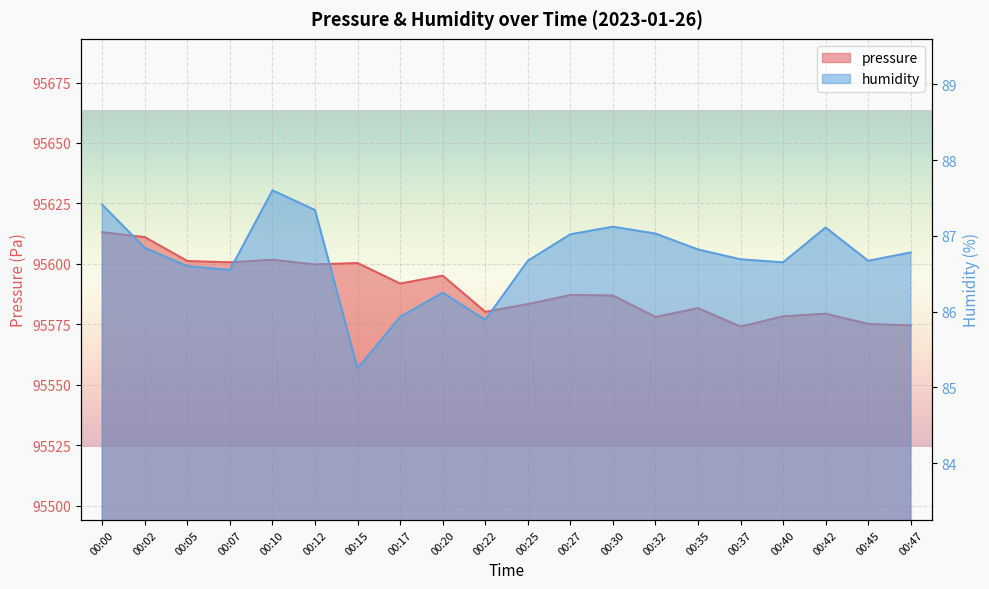

What is the value of the pressure point at the 1st from the left?

95613.1